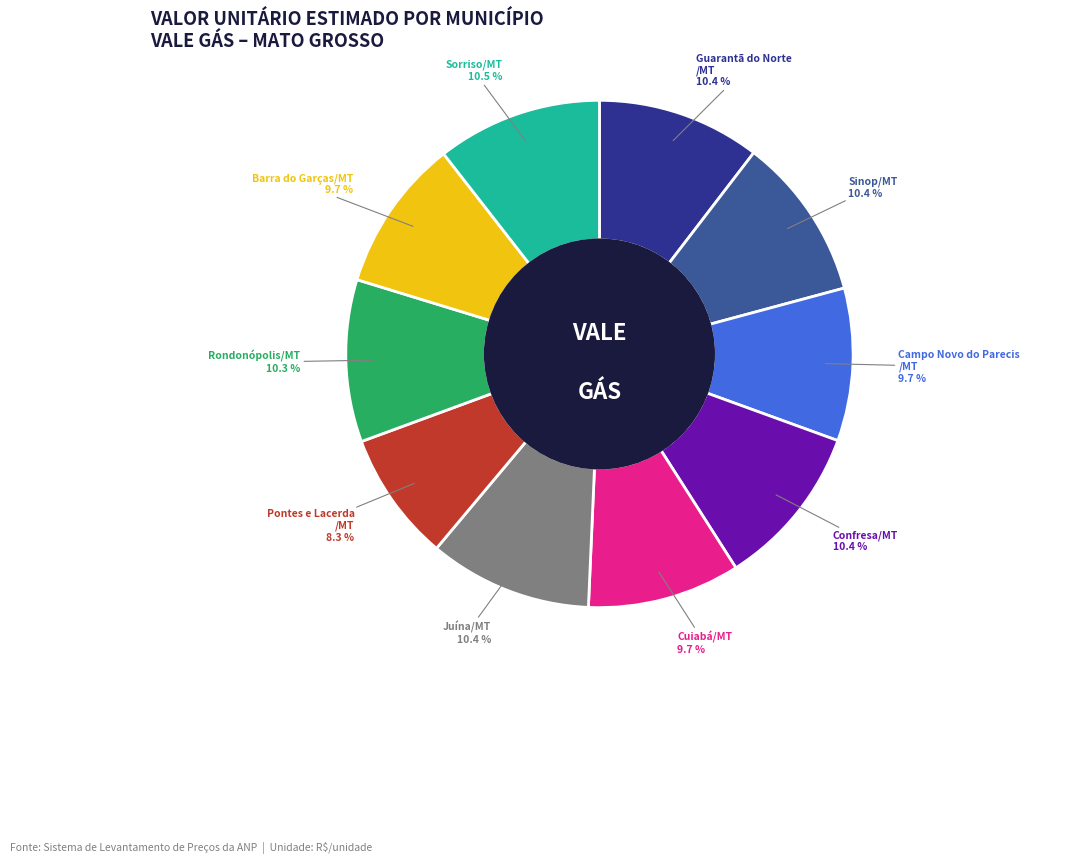

Is there any slice that represents more than half of the pie?

No